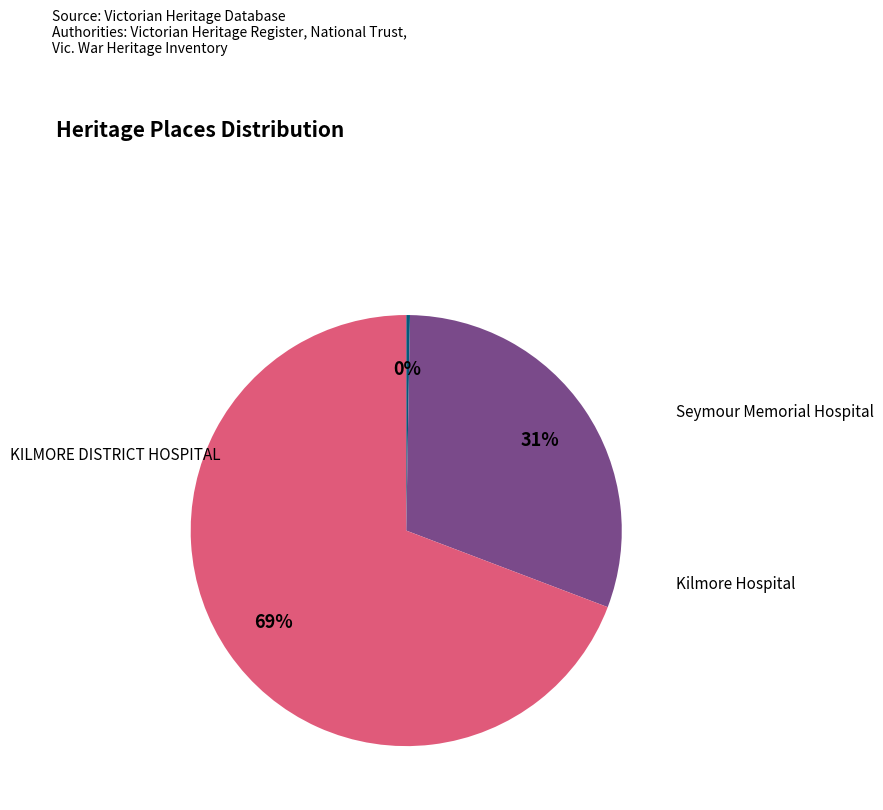

Does any single category account for the majority?

Yes